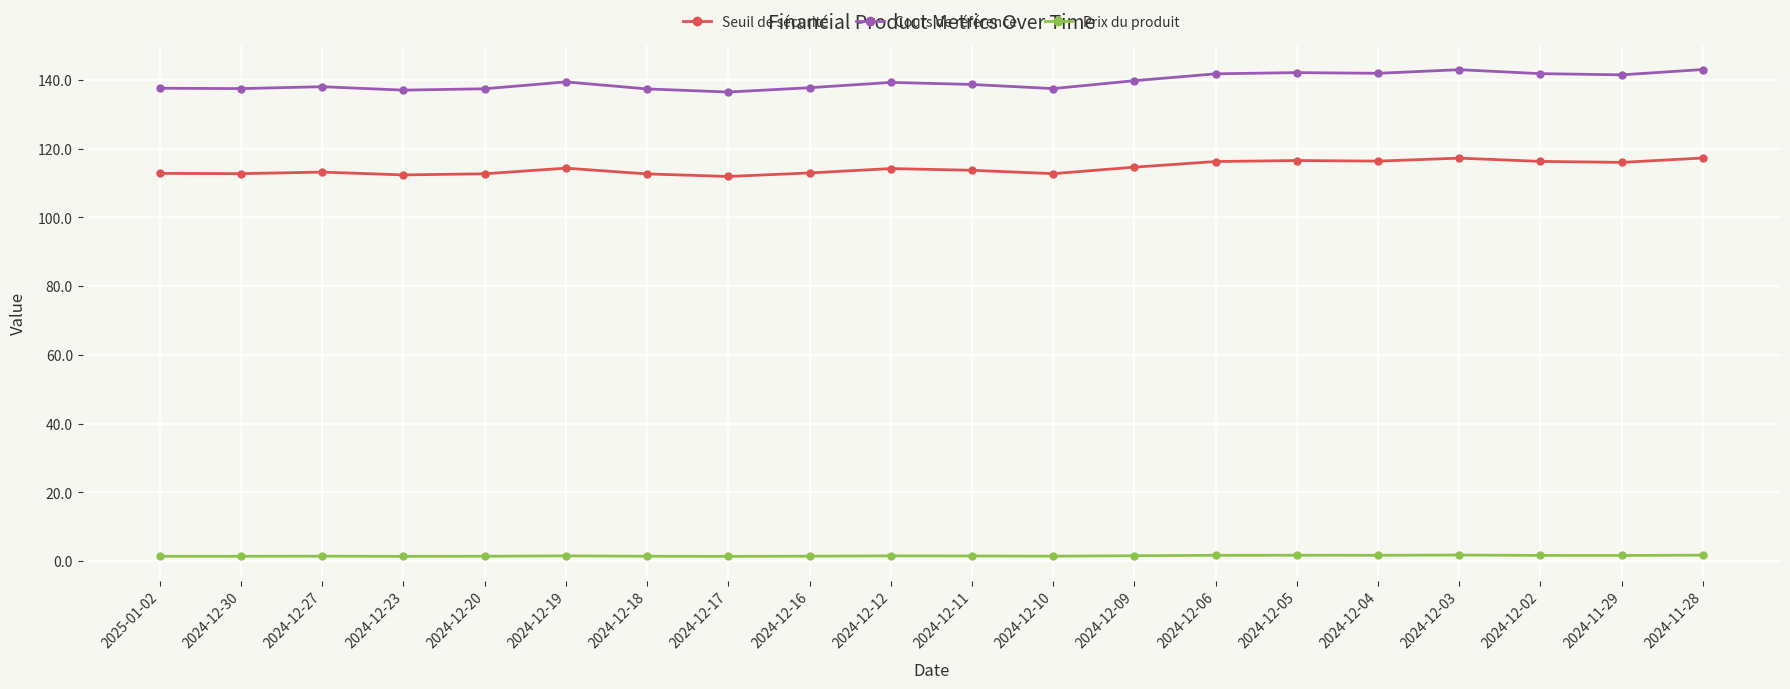

True or false: Cours de référence has more than 1 points higher than both neighbors.

True